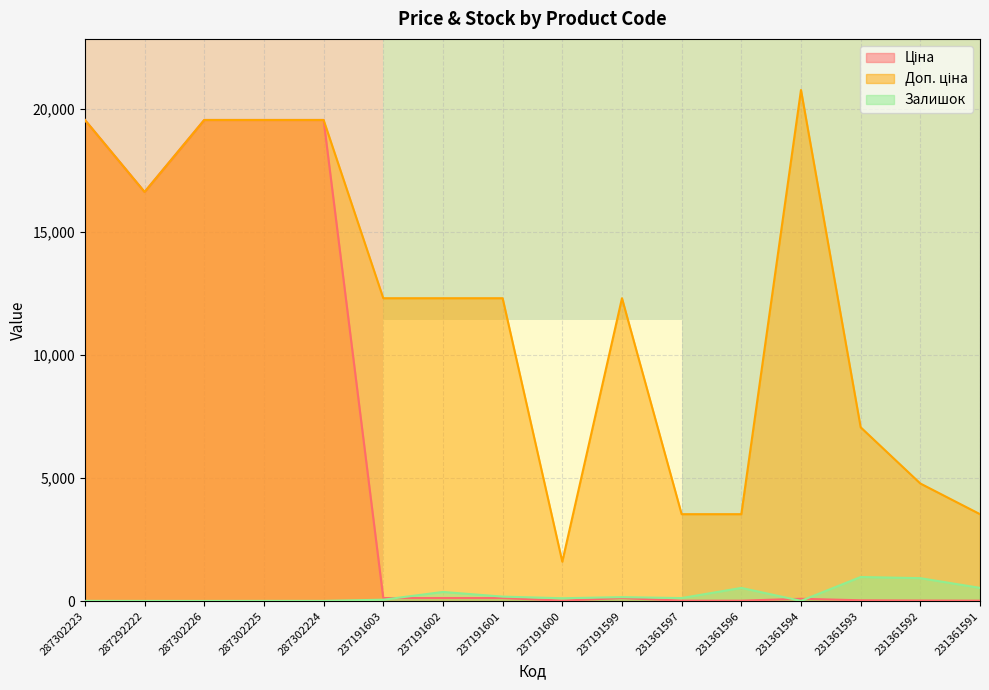

What position from the left is 287302226?

3